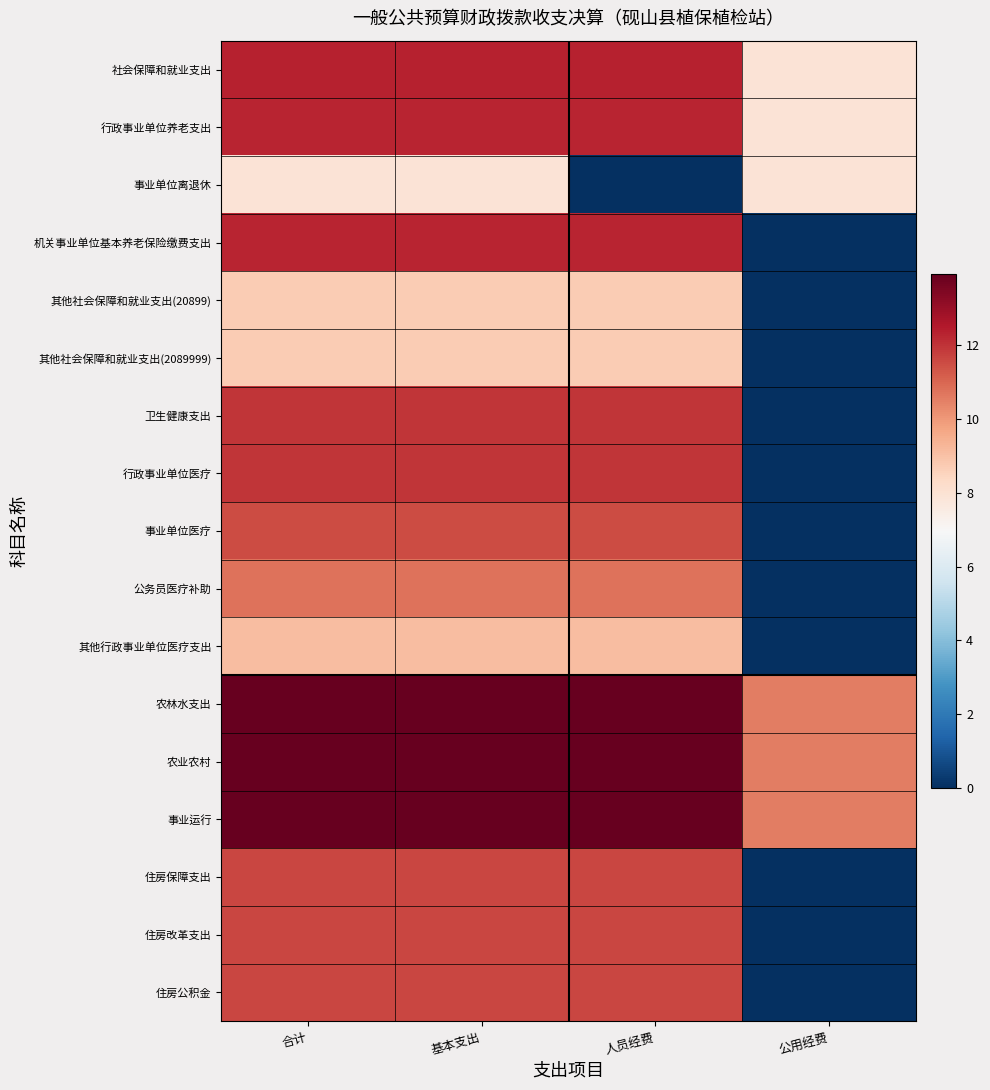

At how many categories does at least one series exceed 6?

4